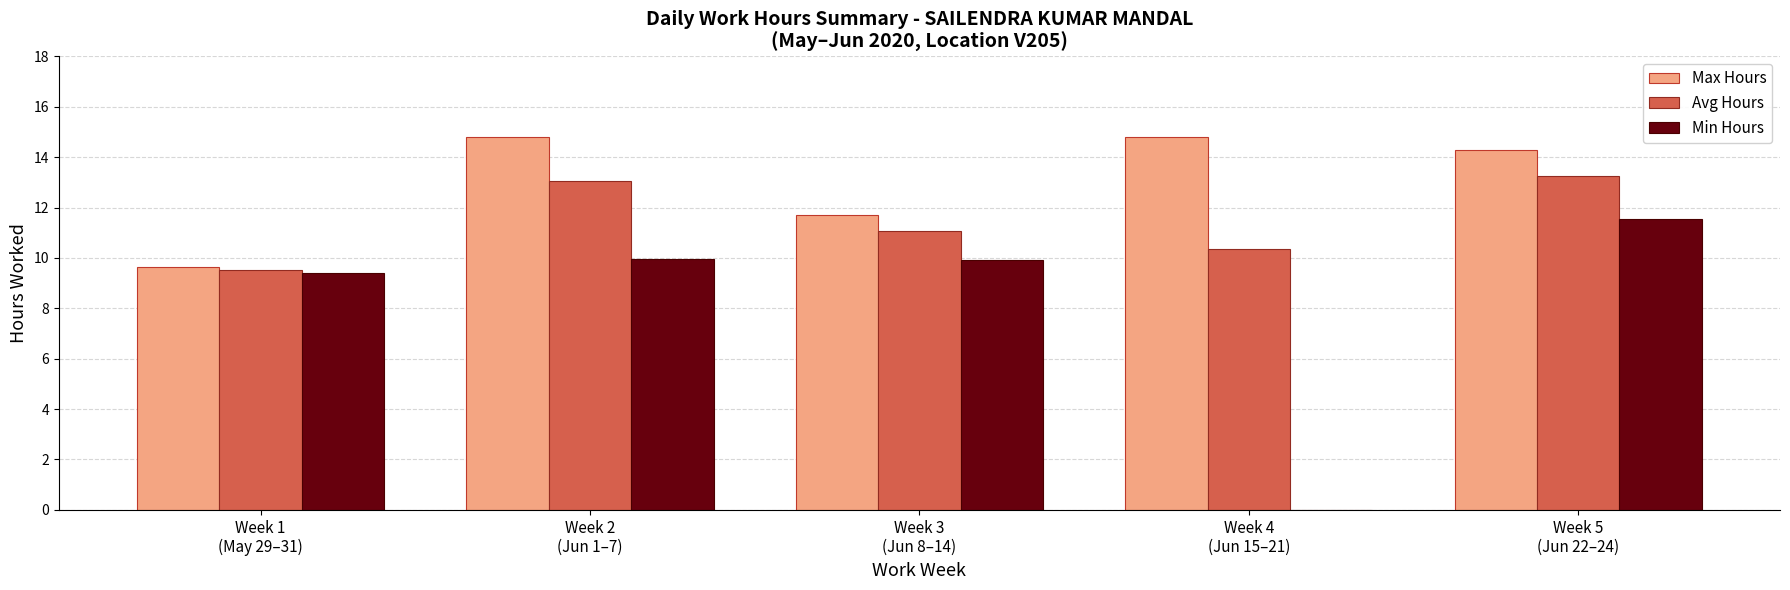

What is the highest value of the Min Hours series?

11.5